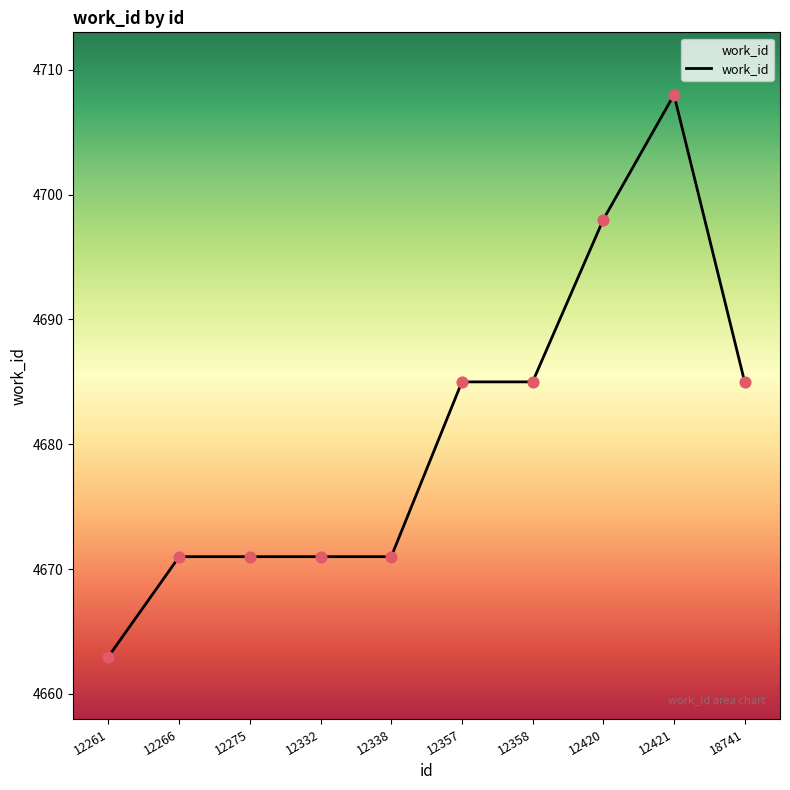

What is the change in value from 12357 to 12421?

+23